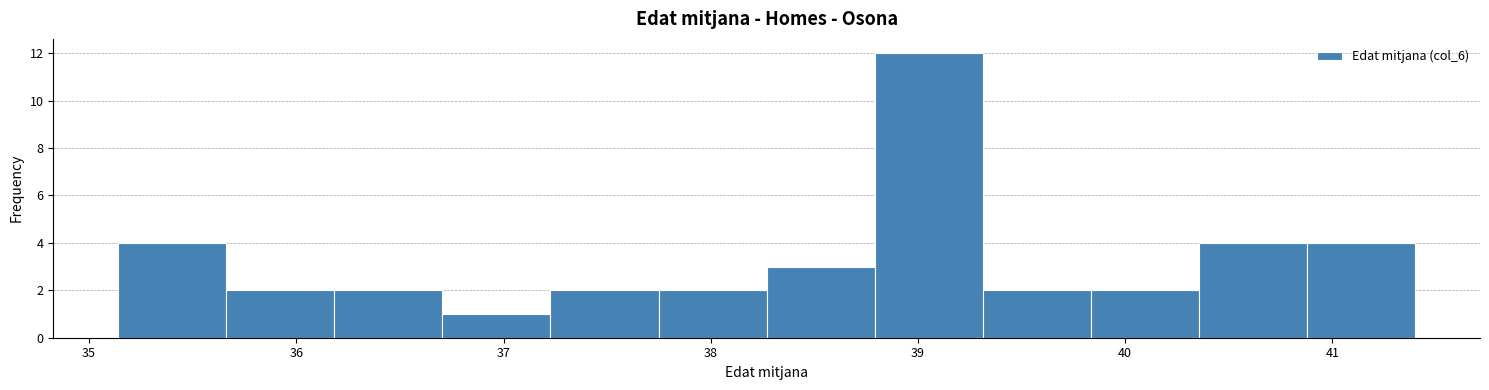

Reading left to right, transcribe this chart: for each bar, give the range it covers on the x-axis and its height. Neither the bar edges nor the heights are printed on the chart, so give them approximately, as read against the axes.

35.1 to 35.7: 4
35.7 to 36.2: 2
36.2 to 36.7: 2
36.7 to 37.2: 1
37.2 to 37.7: 2
37.7 to 38.3: 2
38.3 to 38.8: 3
38.8 to 39.3: 12
39.3 to 39.8: 2
39.8 to 40.4: 2
40.4 to 40.9: 4
40.9 to 41.4: 4